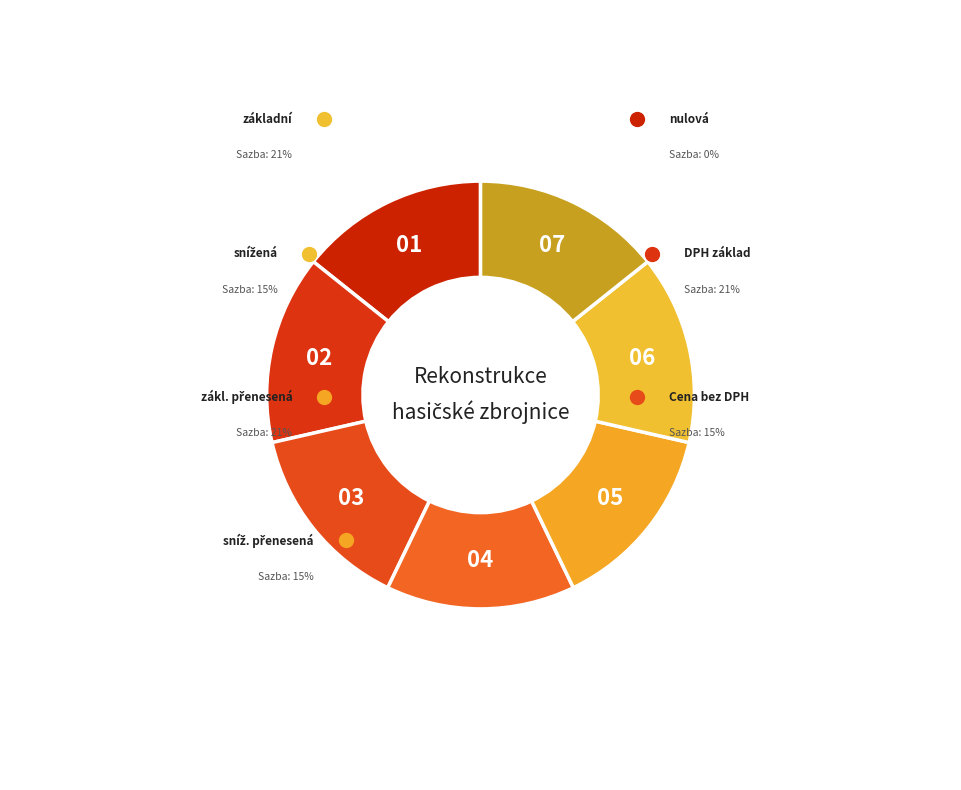

Rank the categories by value from lowest to highest.

nulová, snížená, sníž. přenesená, Cena bez DPH, základní, zákl. přenesená, DPH základ